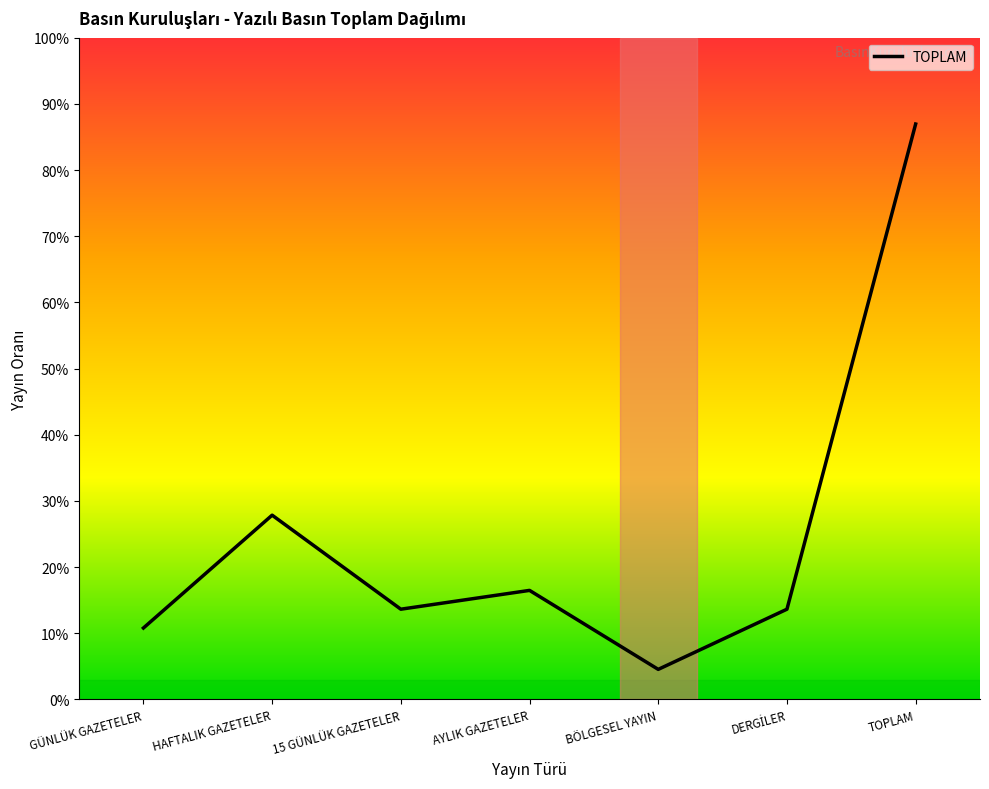

The chart shows a value of 19 at GÜNLÜK GAZETELER. True or false?

True